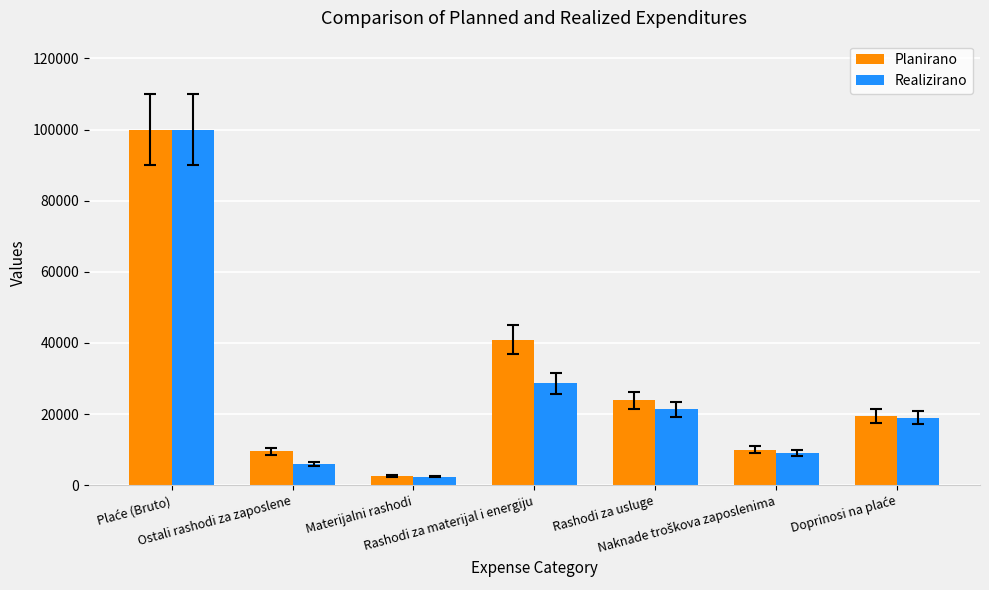

What is the greatest value displayed?

100000.0